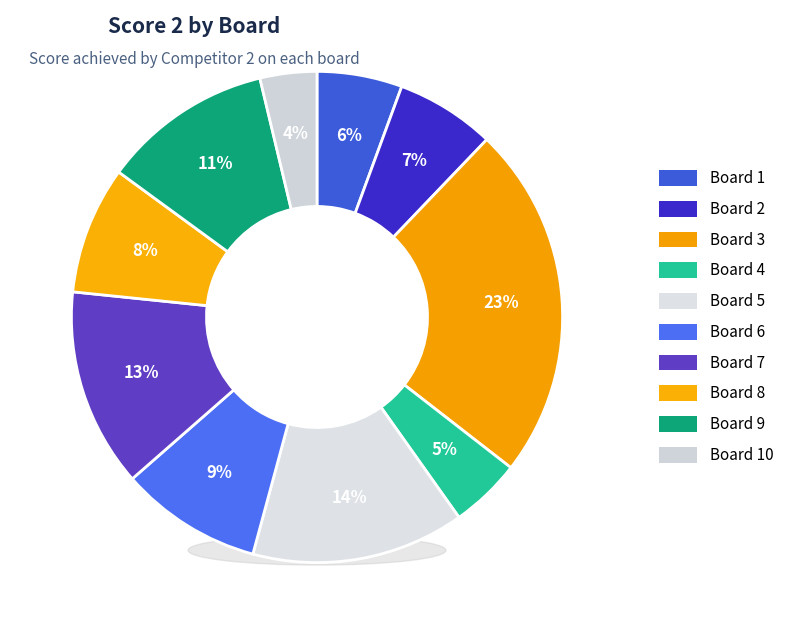

To the nearest percent, what is the combined percentage of Board 4 and Board 10?

8%